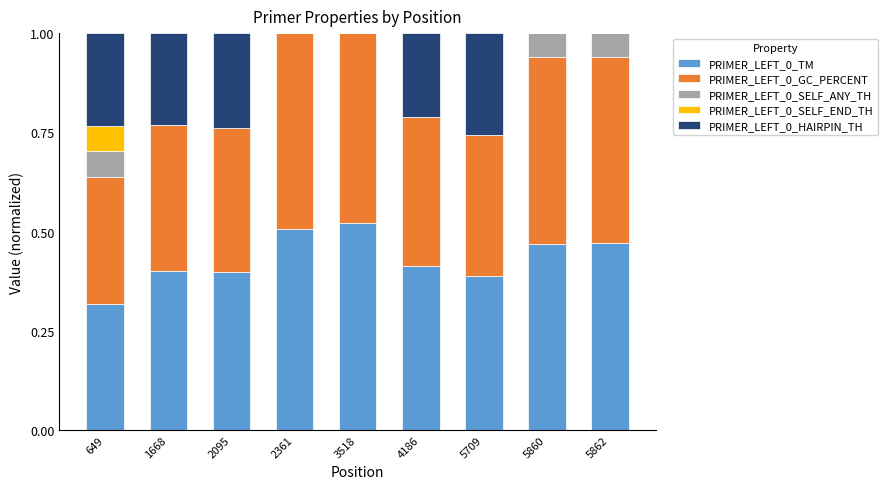

The PRIMER_LEFT_0_TM series shows 0.9 at 3518. True or false?

False